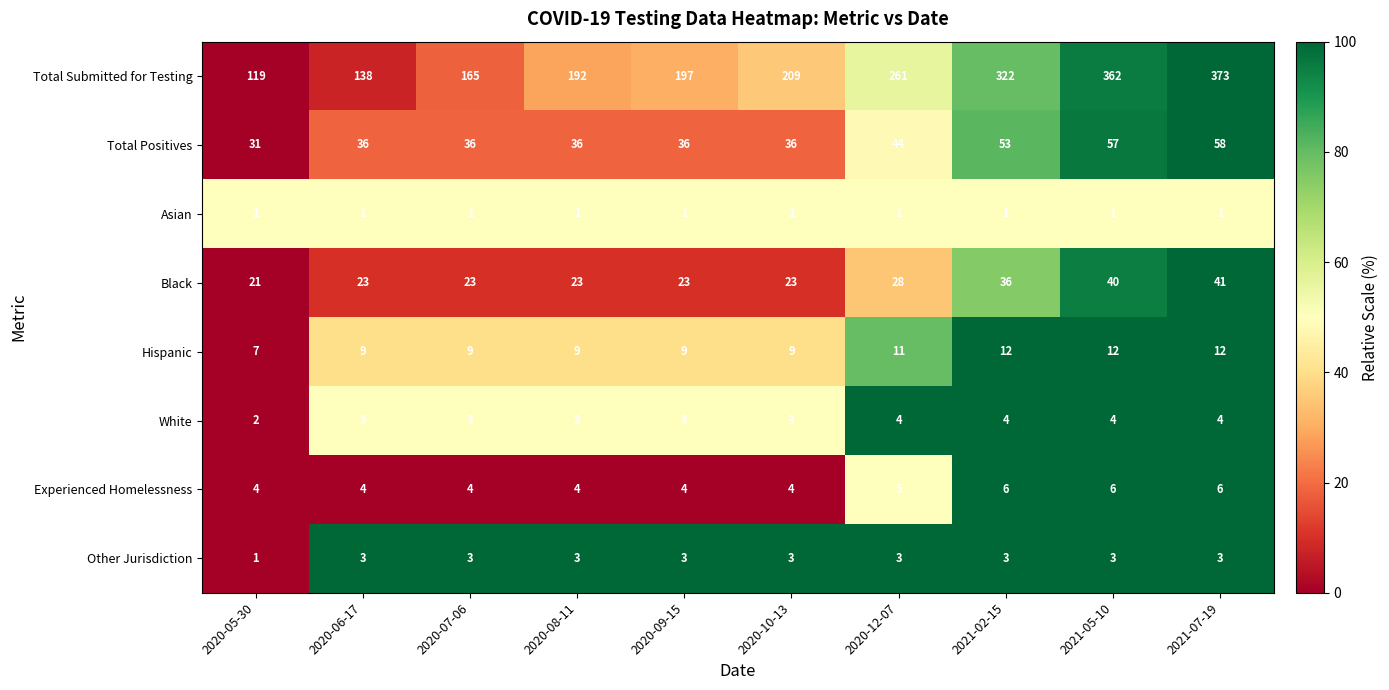

What is the difference between the highest and lowest values at 2020-07-06?

164